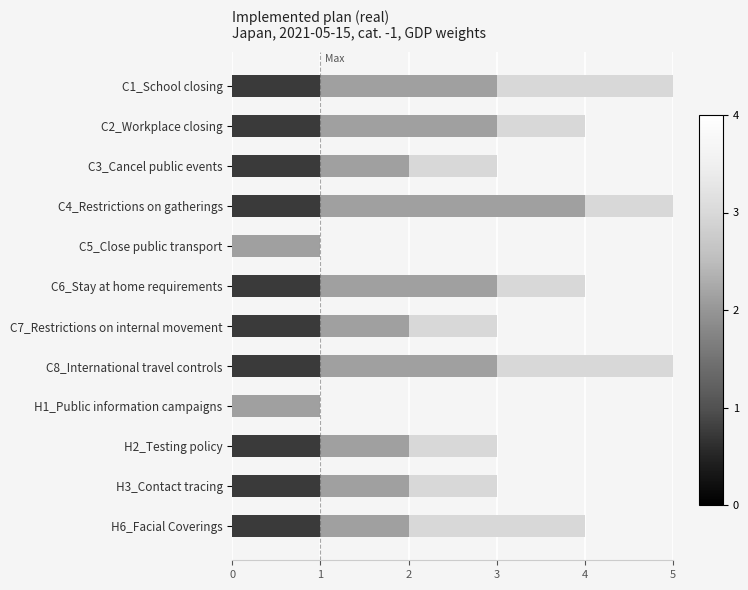

How many categories are shown in the chart?

12